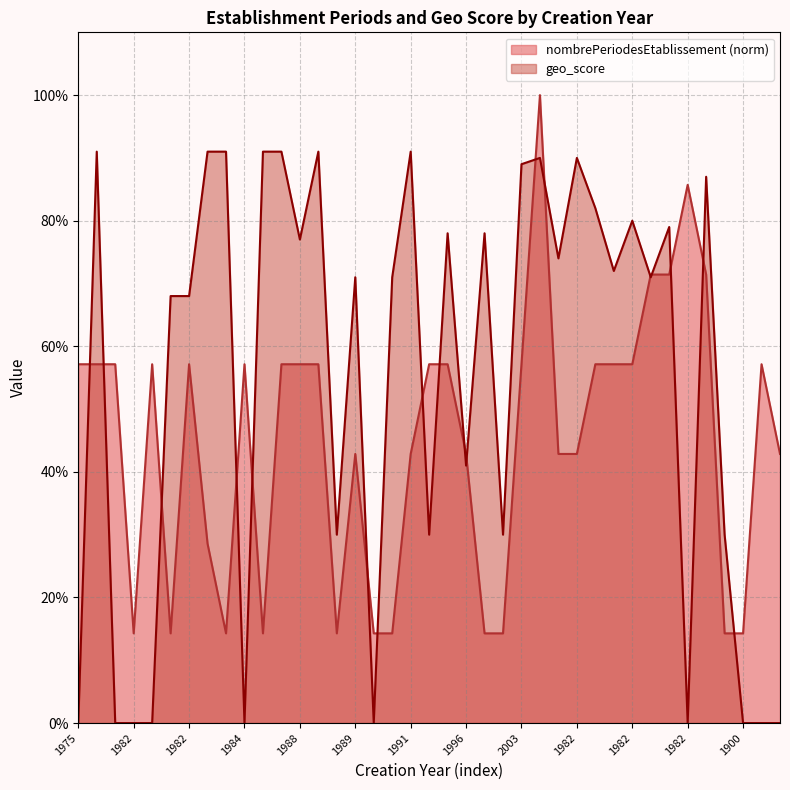

True or false: geo_score has a value of 0.9 at 2004.

True